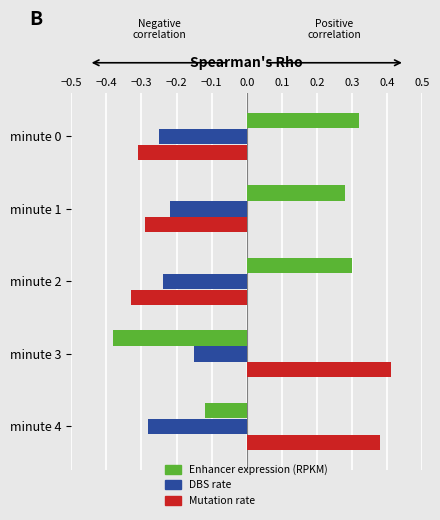

Which category has the lowest value across all series?

minute 3